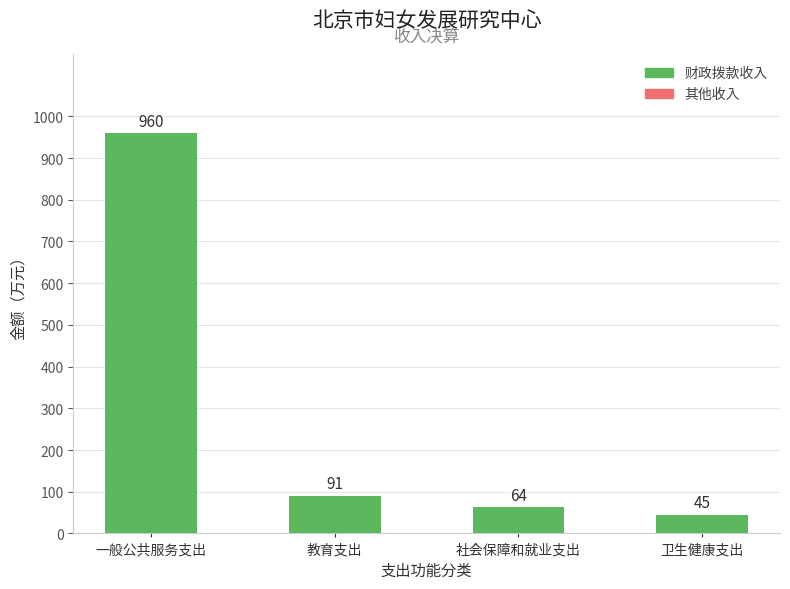

What is the label of the 3rd bar from the left?

社会保障和就业支出